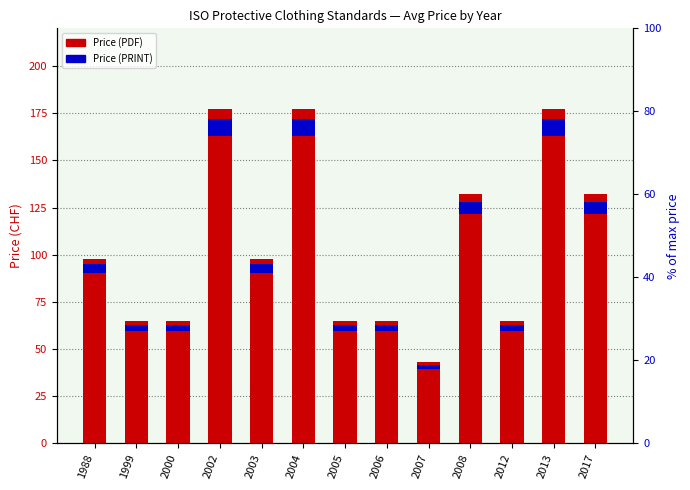

What is the value of the Price (PRINT) bar at the 2nd from the left?

3.2